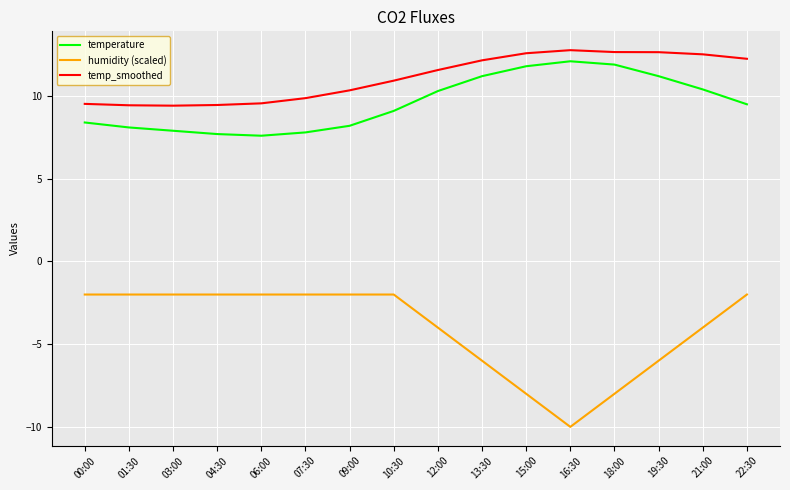

Which series has the largest total across all categories?

temp_smoothed